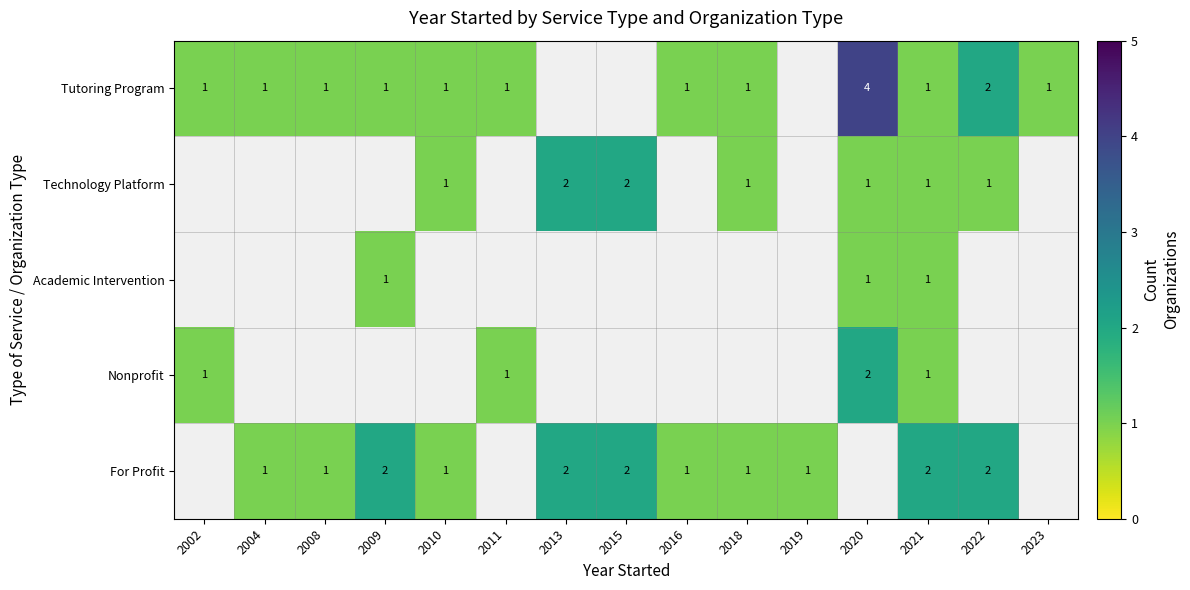

How many distinct data groups are displayed?

5